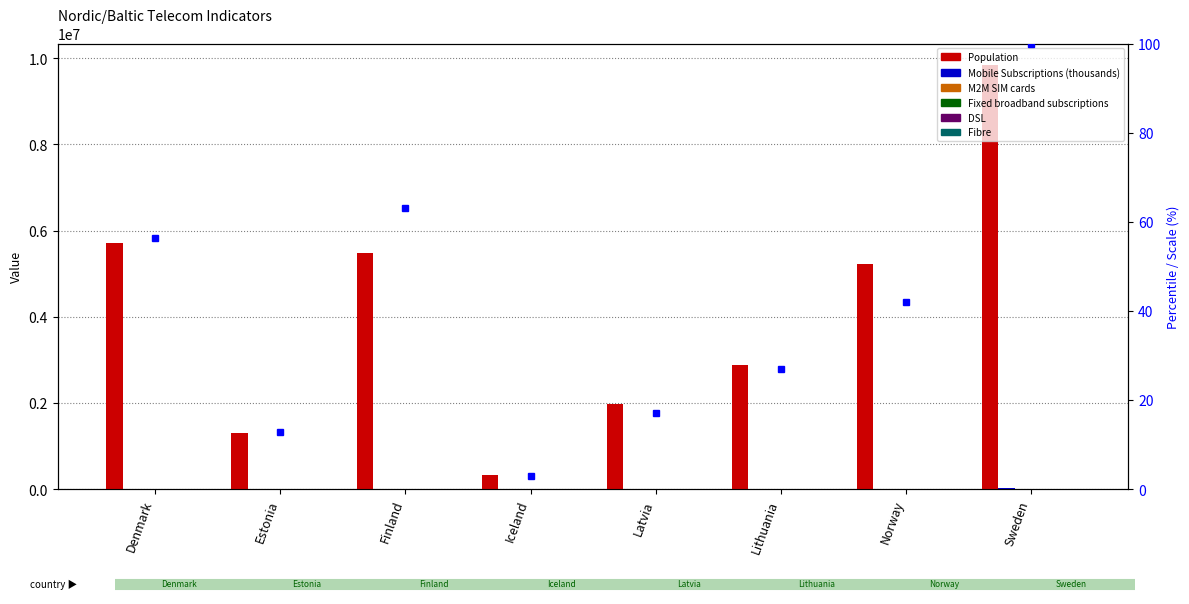

At which category is the sum across all series the highest?

Sweden